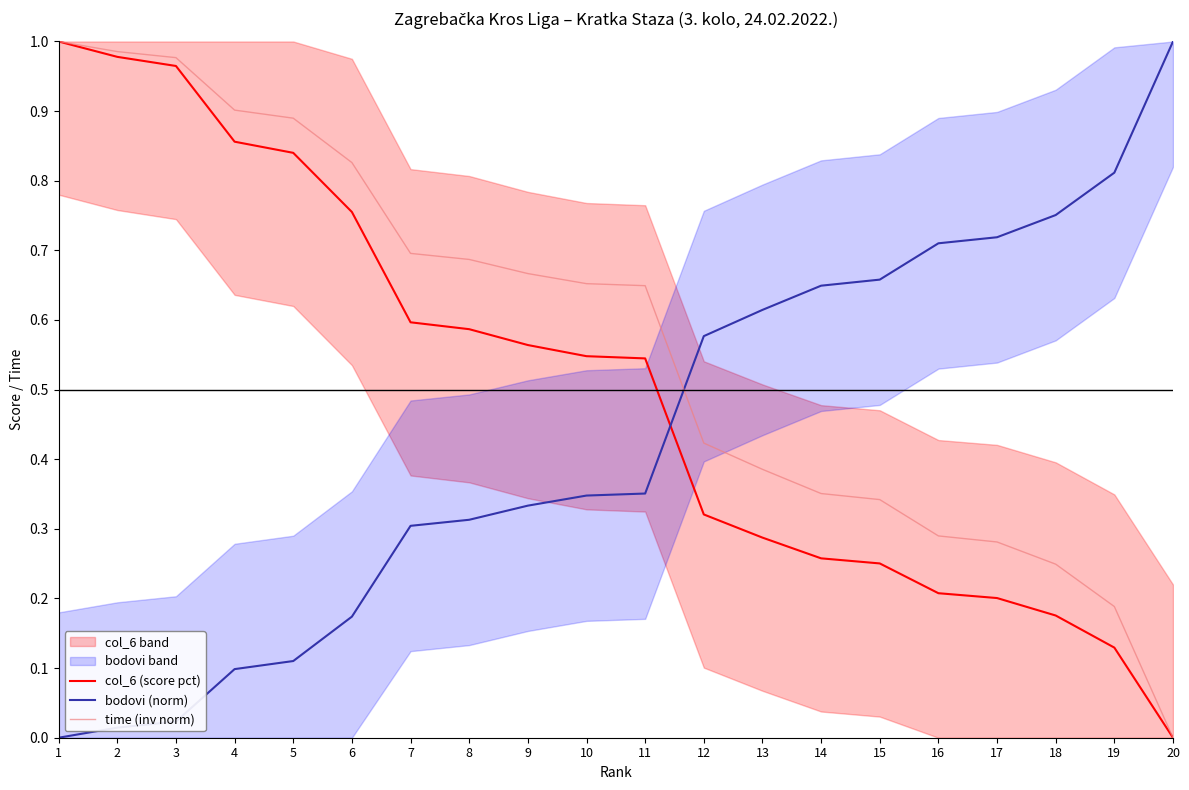

True or false: time (inv norm) has more than 2 interior local peaks.

False